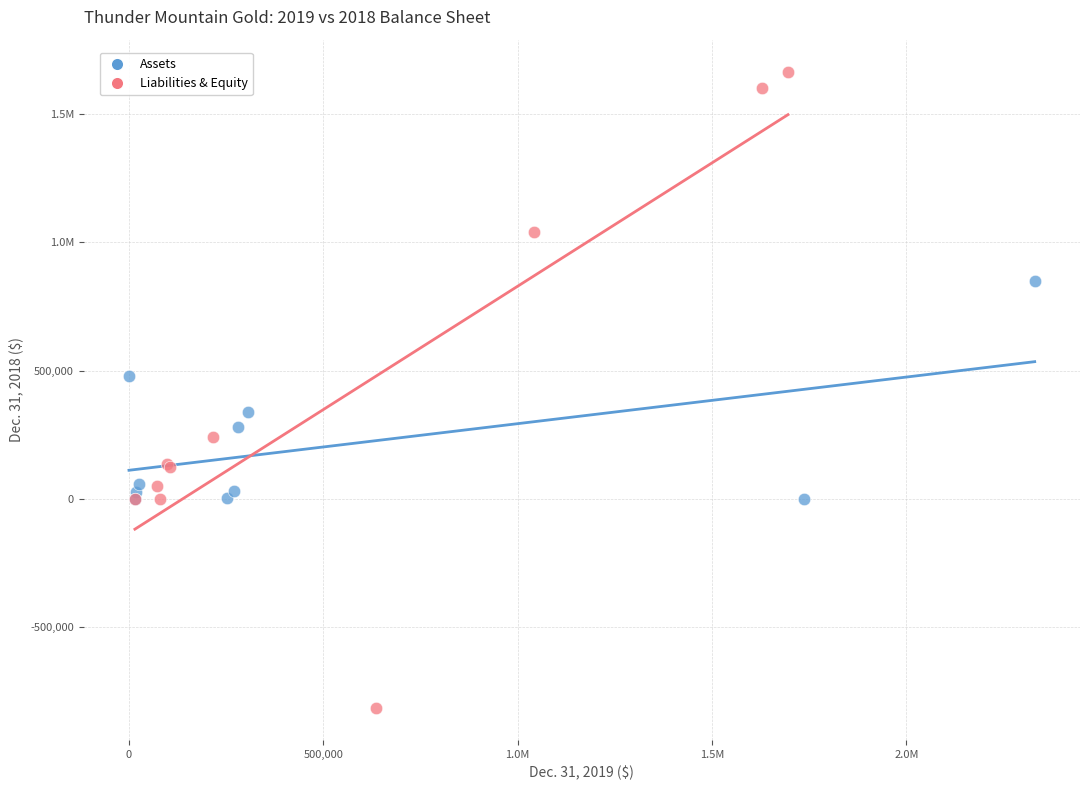

What are all the series names shown in the legend?

Assets, Liabilities & Equity